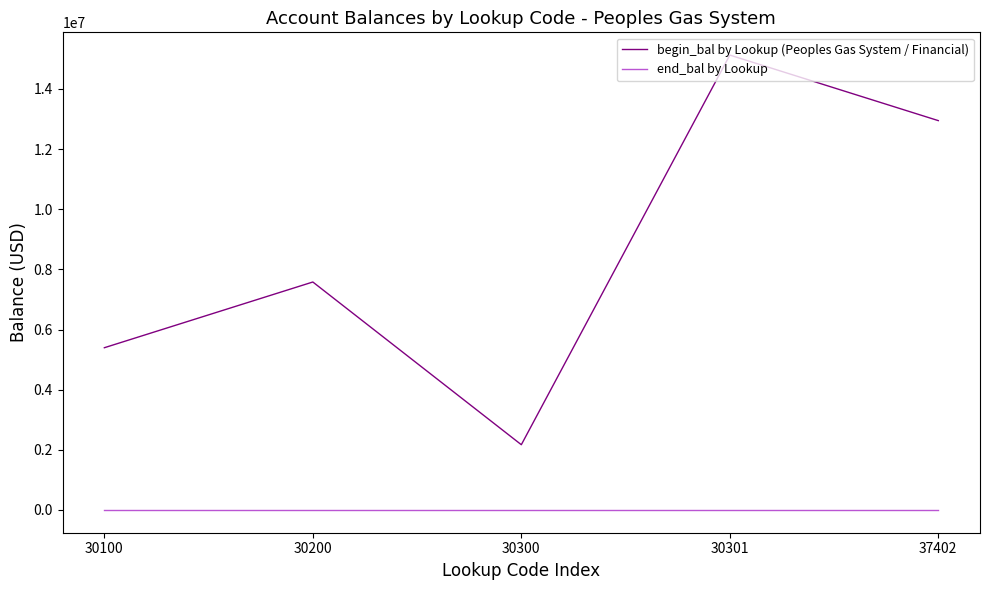

Which series has the widest spread of values?

begin_bal by Lookup (Peoples Gas System / Financial)